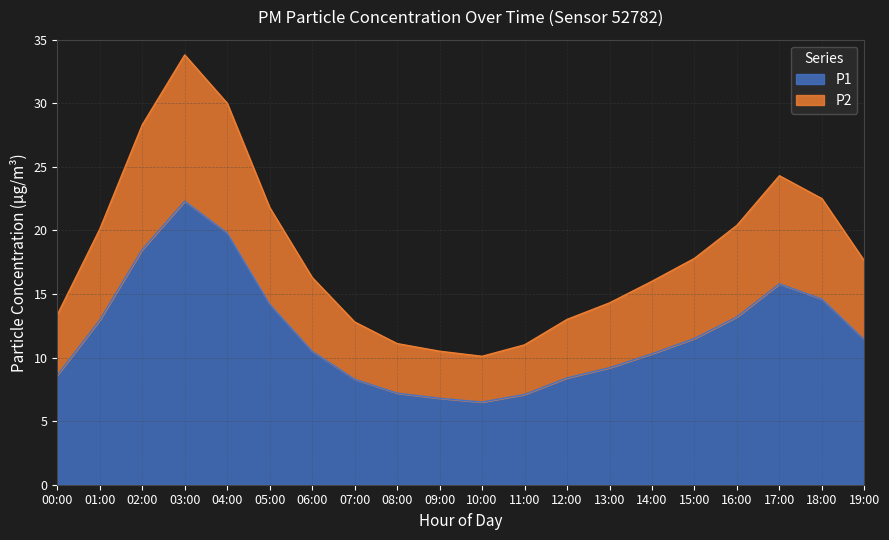

What is the difference between the P1 values at 15:00 and 18:00?

3.1